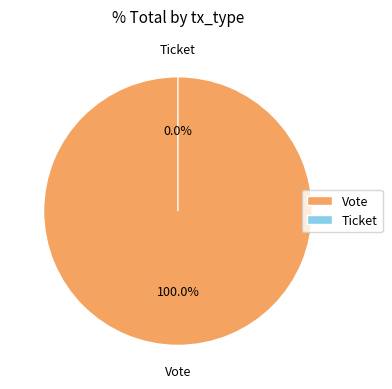

Combined, what portion of the pie is Vote and Ticket?

100.0%